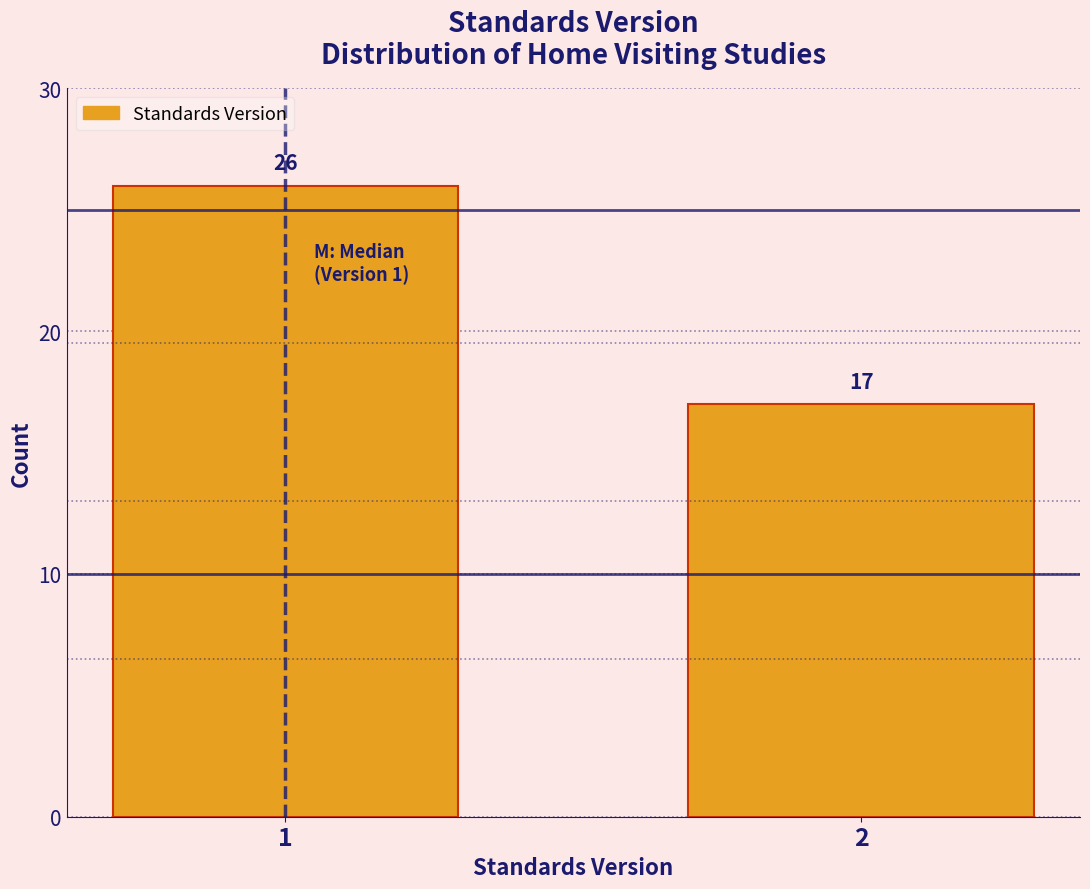

Reading right to left, extract all data points from this chart.

2=17	1=26